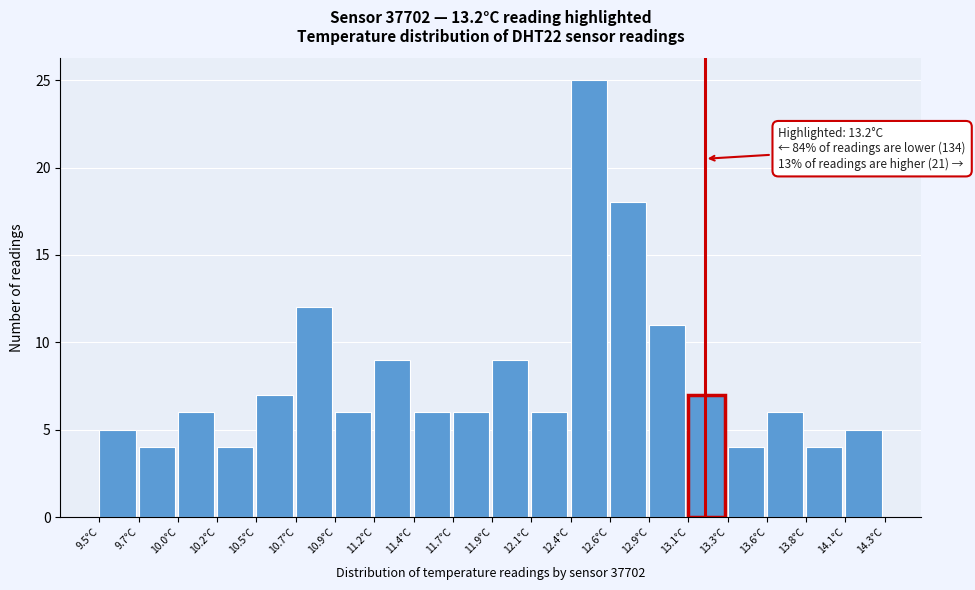

Over which range of the x-axis is the bar tallest?

12.38 to 12.62